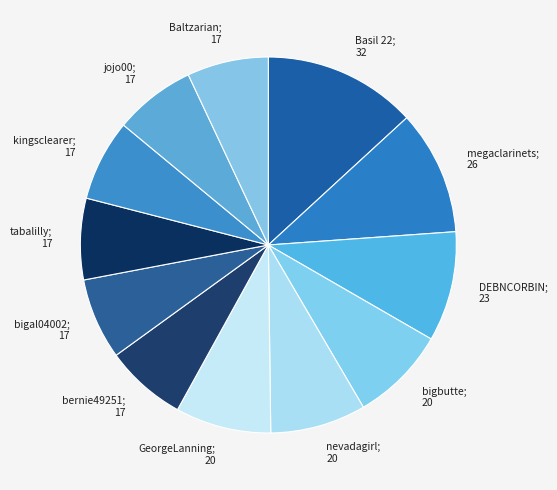

How many slices are in this pie chart?

12